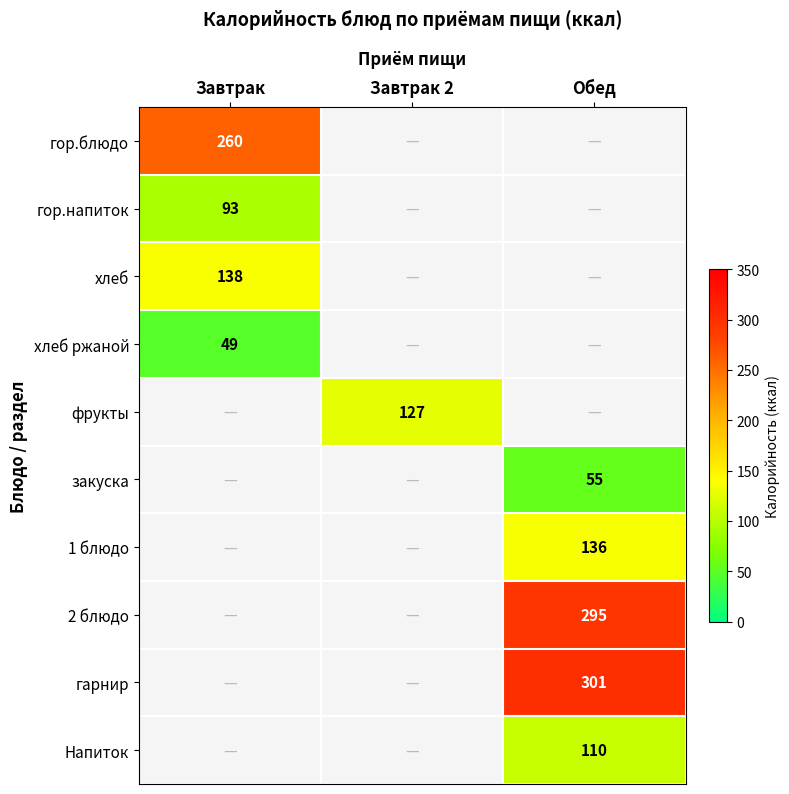

Which category has the lowest value across all series?

Завтрак 2